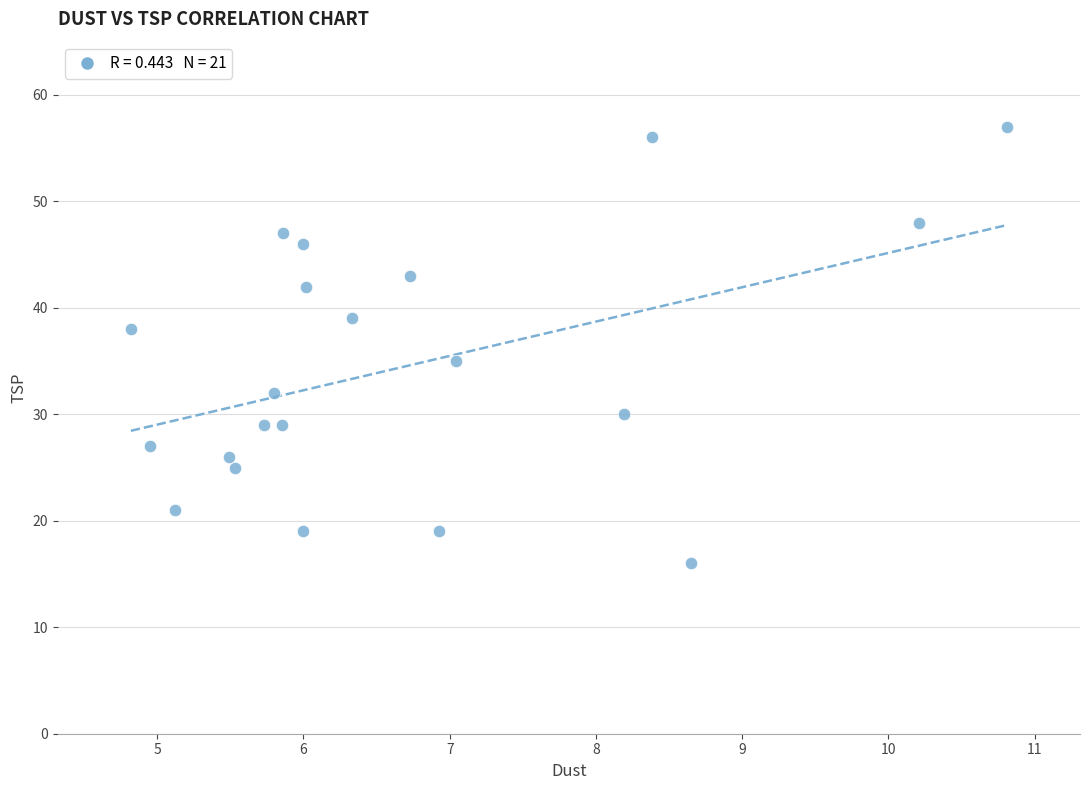

What Y value in the scatter plot is closest to 36?

35